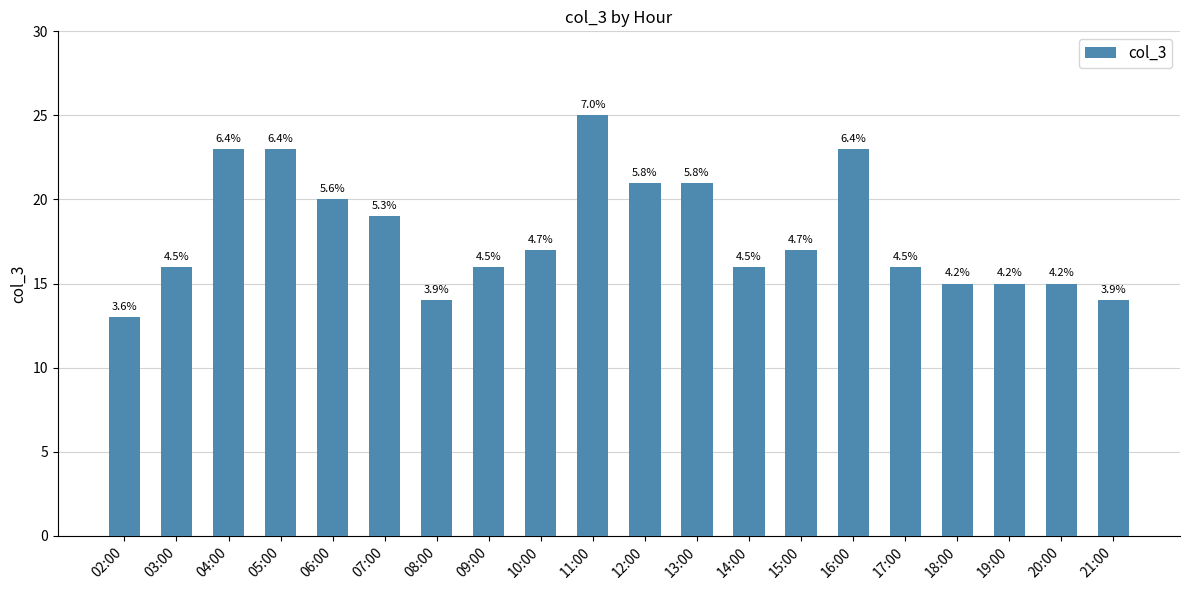

Are the bars horizontal?

No